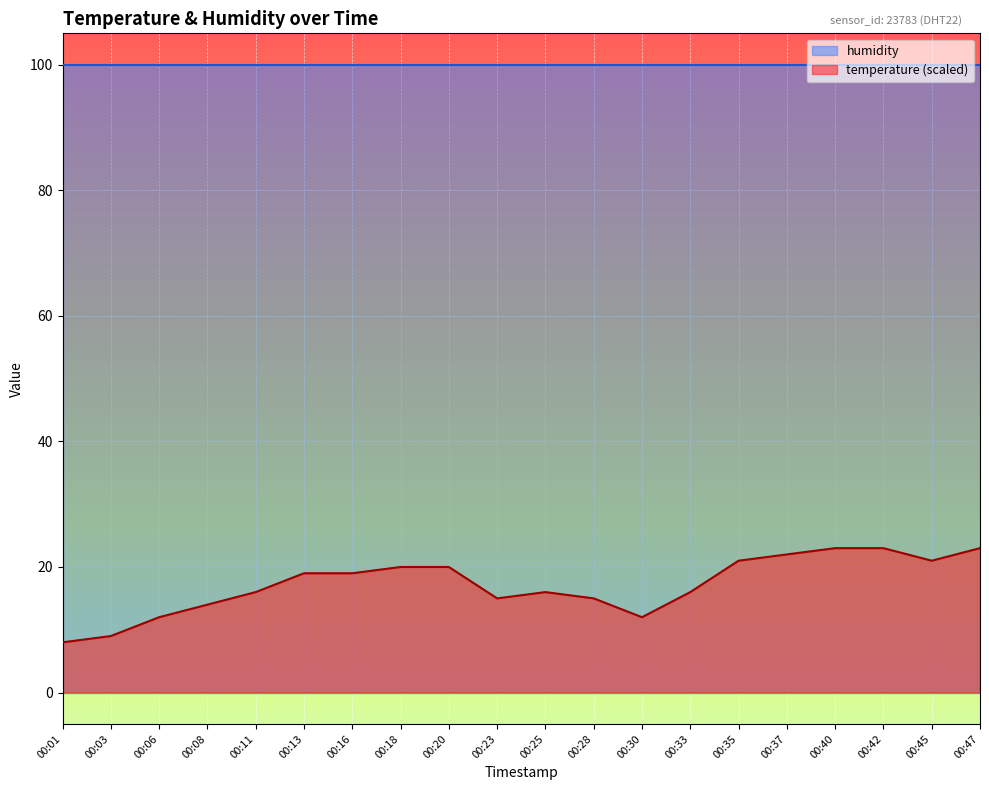

Count the number of categories in the chart.

20